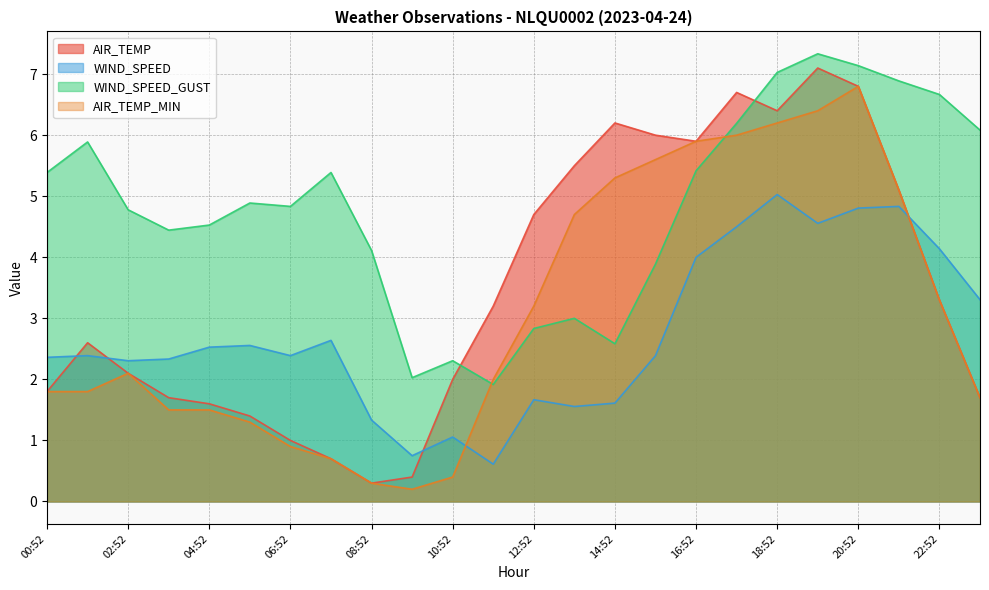

What is the average value of the AIR_TEMP_MIN series?

3.1